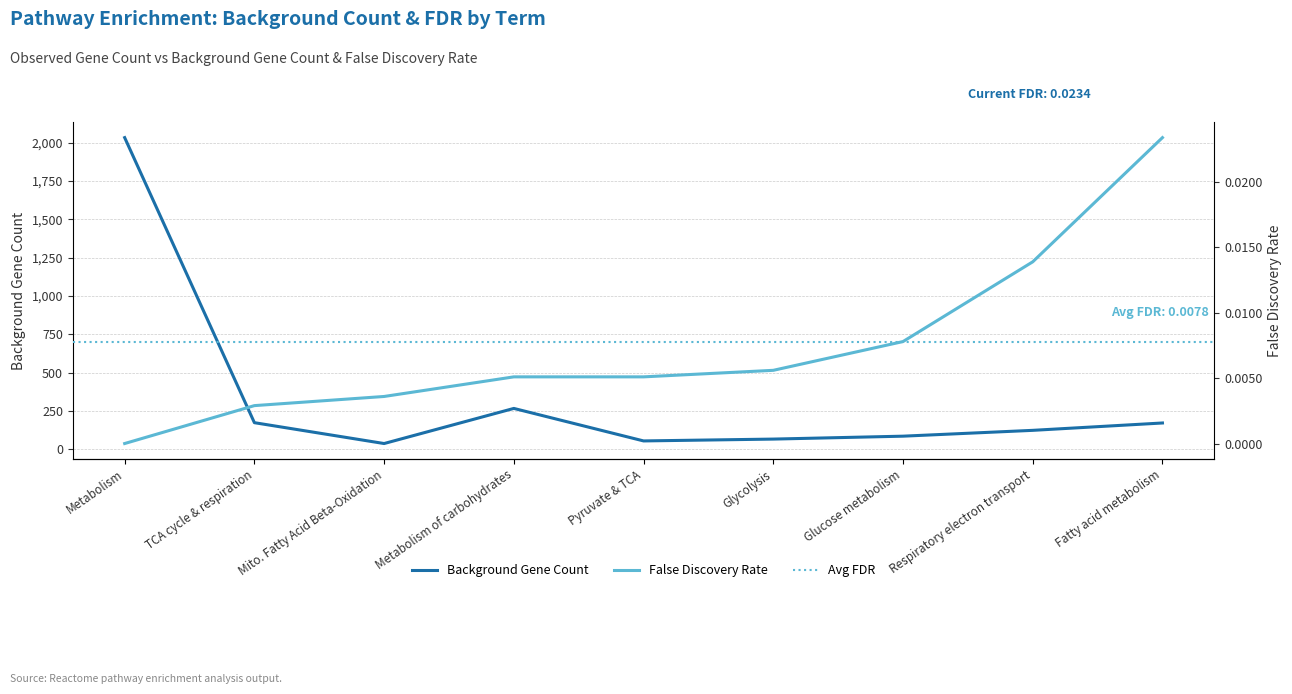

The Background Gene Count series shows 132 at Metabolism of carbohydrates. True or false?

False